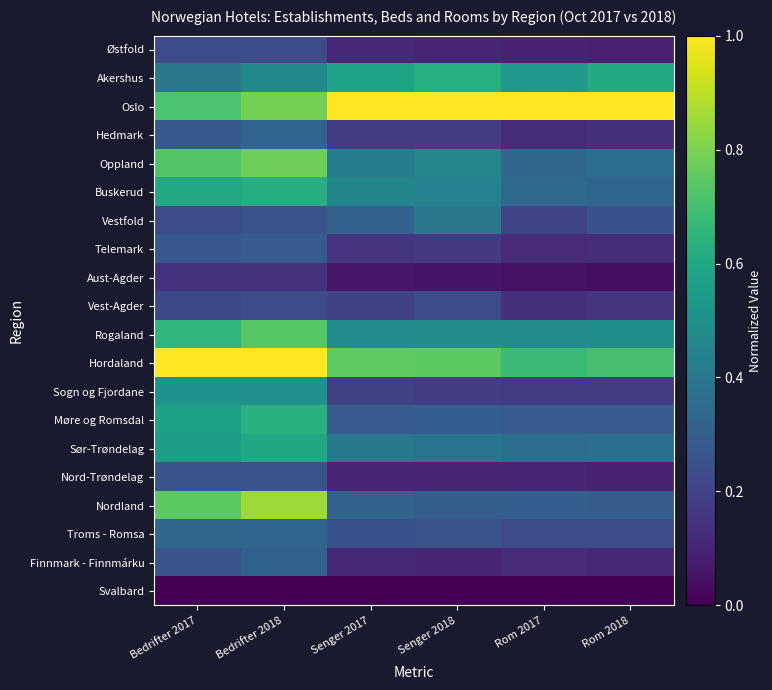

At which category is the sum across all series the highest?

Bedrifter 2018